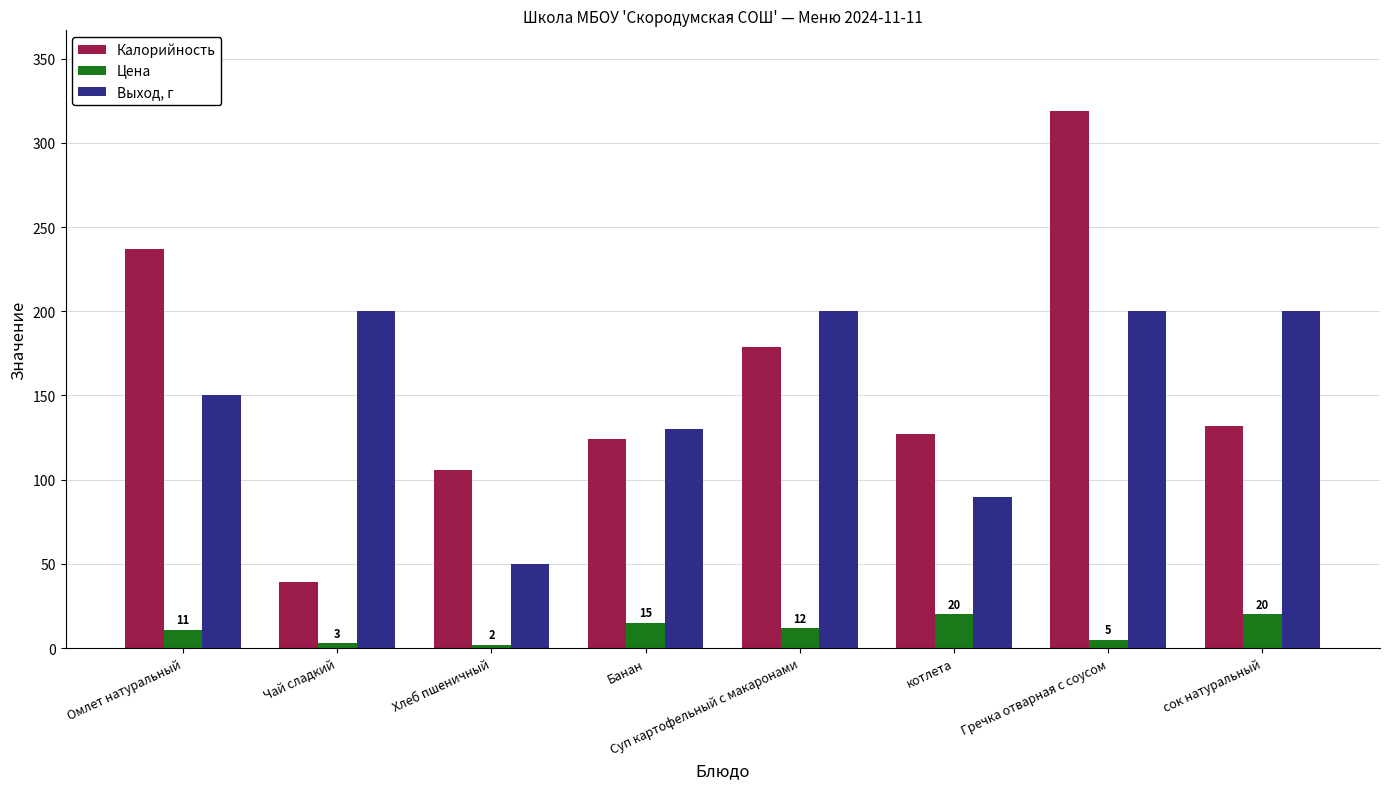

Count the number of categories in the chart.

8